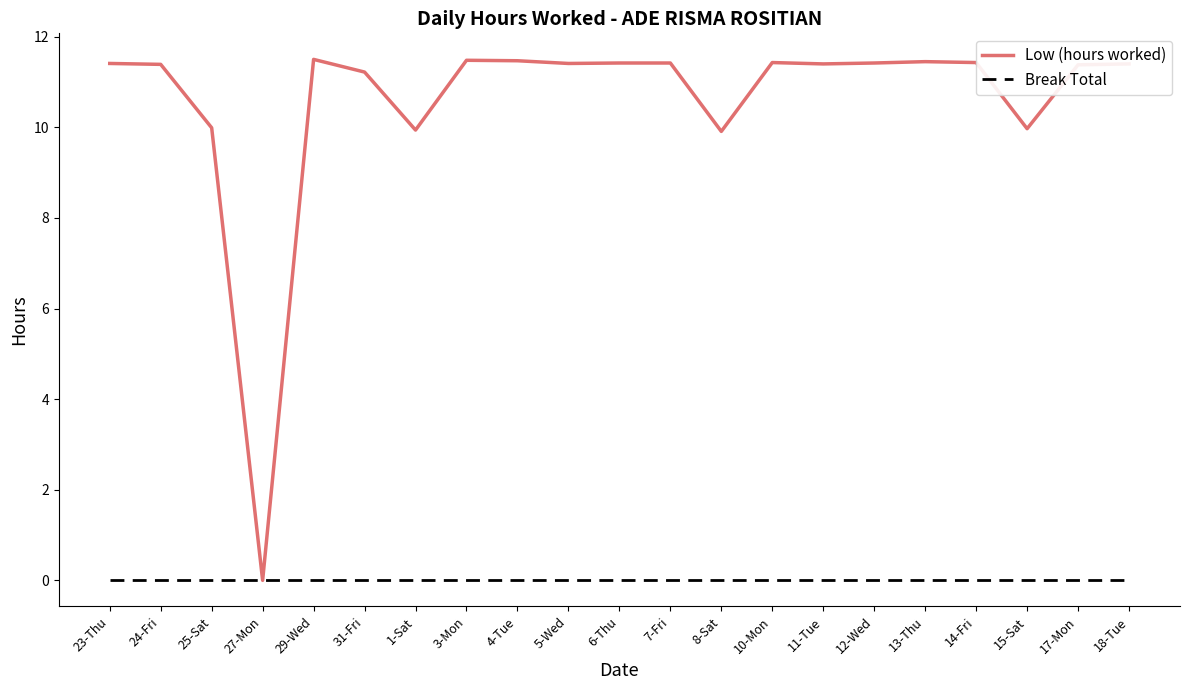

The Low (hours worked) series shows 11.4 at 10-Mon. True or false?

True